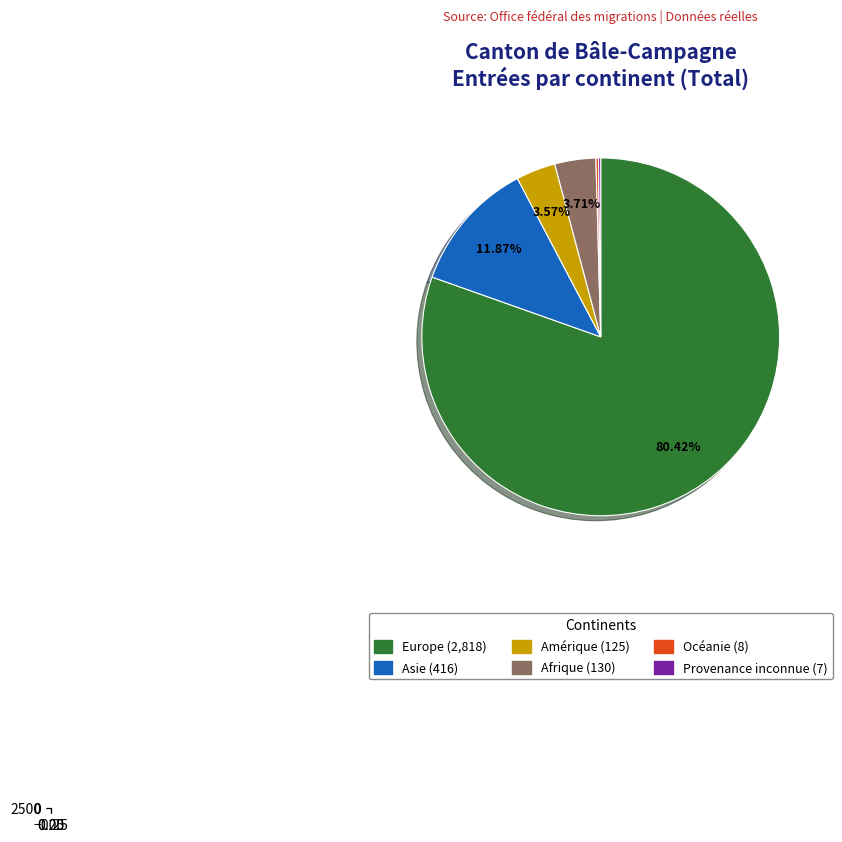

How many slices are in this pie chart?

6